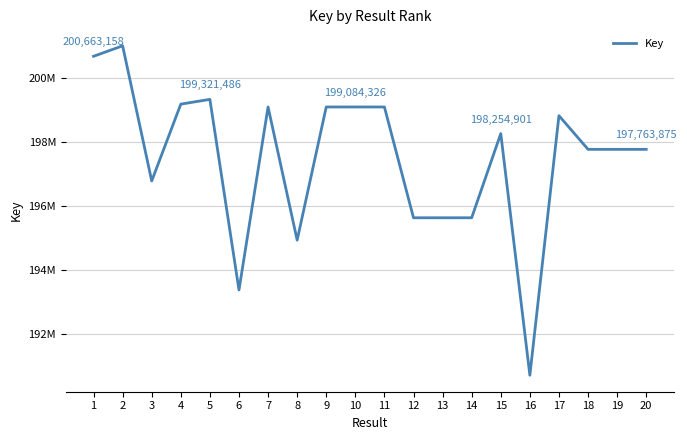

Approximately how many times larger is the value at 7 compared to 10?

1.0